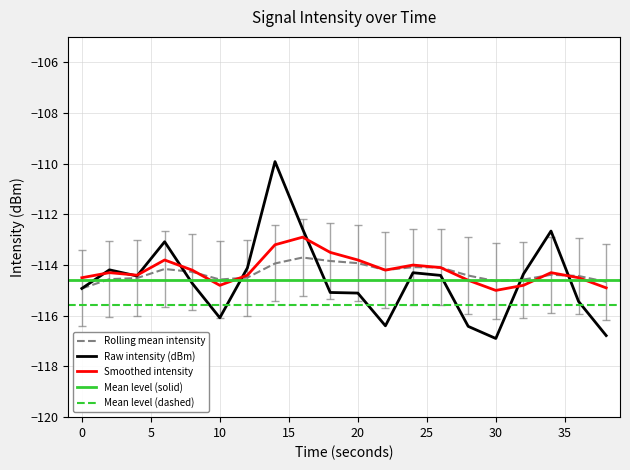

Is this an area chart (filled region under the line)?

No